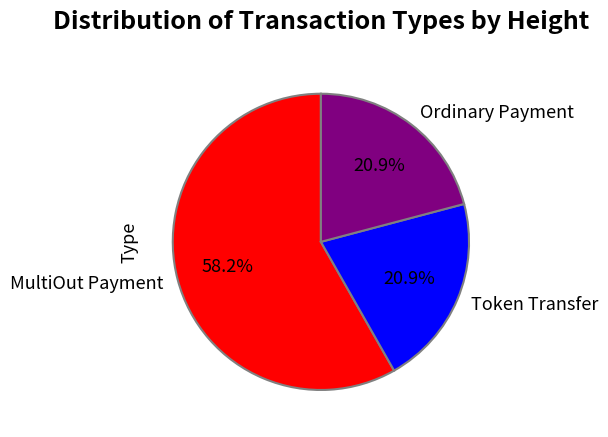

To the nearest percent, what is the difference between the largest and smallest slice percentages?

37%